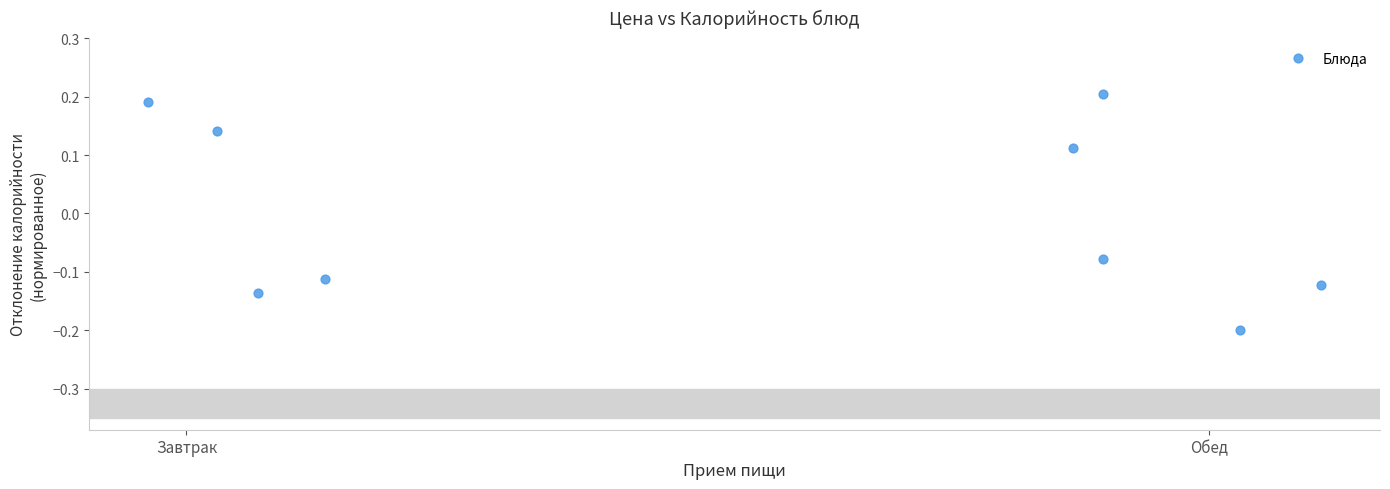

What is the average X value?

0.6